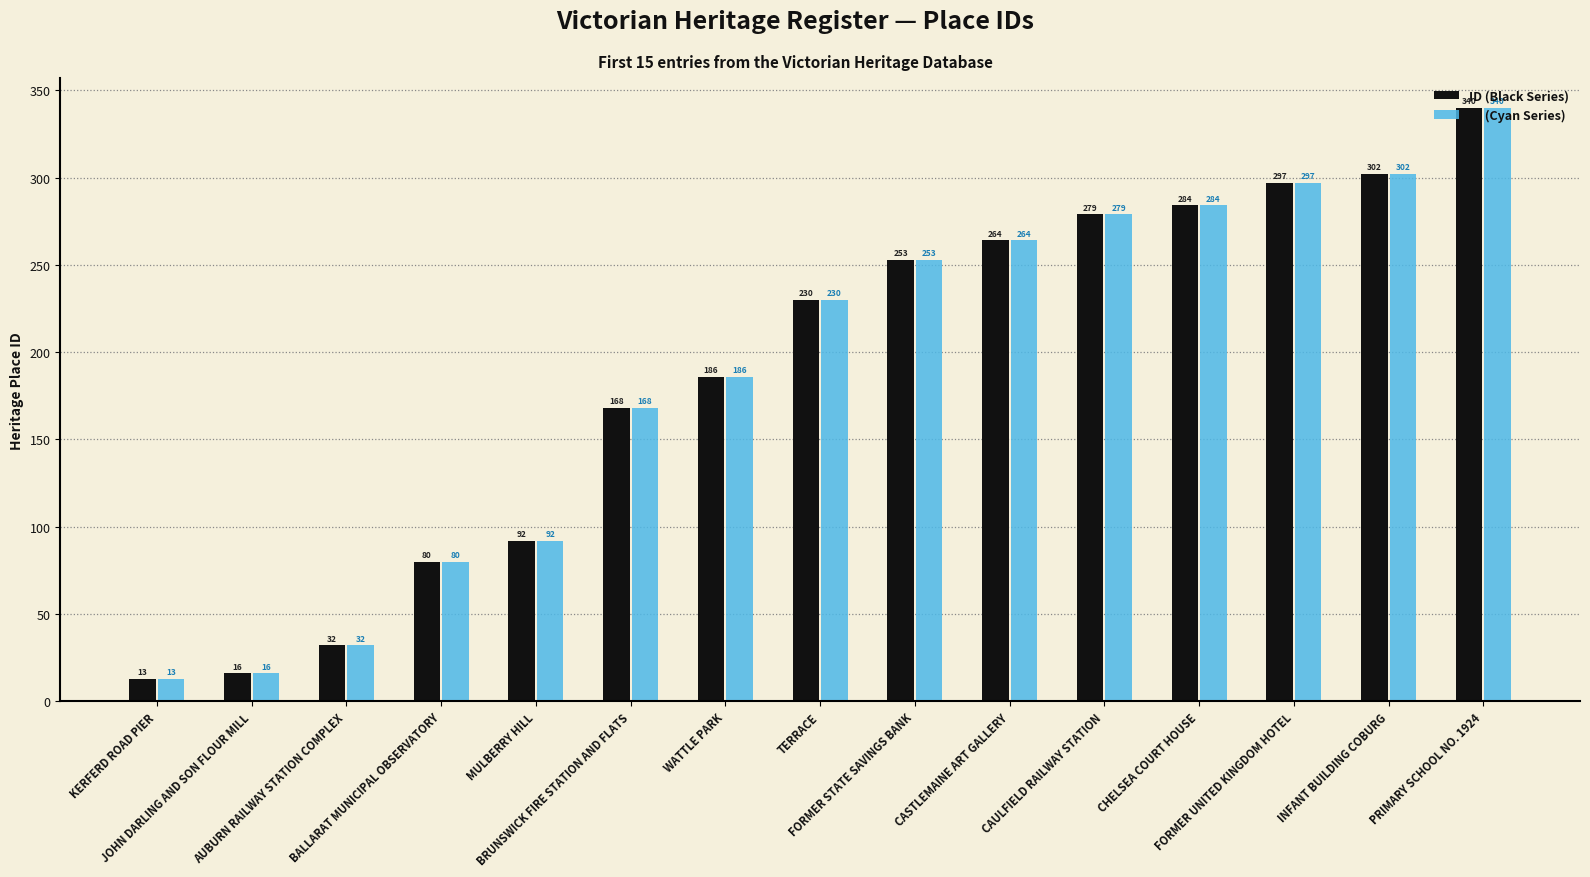

What is the label of the 10th bar from the left?

CASTLEMAINE ART GALLERY